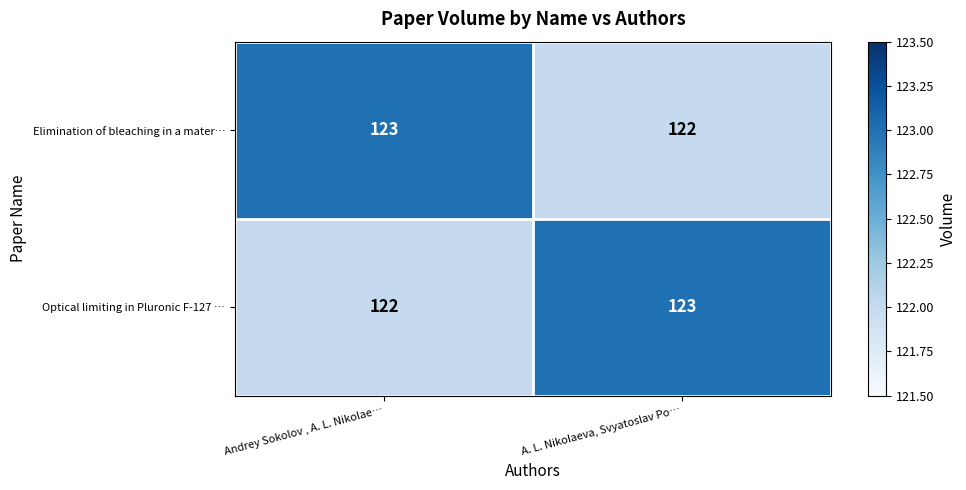

Where is Optical limiting in Pluronic F-127 … nearest to the value 122?

Andrey Sokolov , A. L. Nikolae…